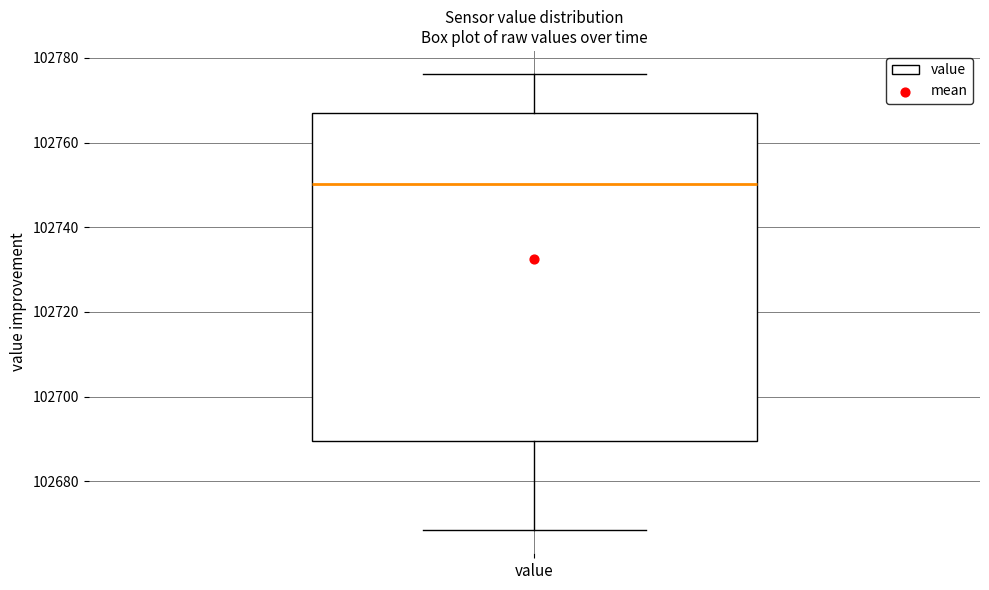

Read this box plot against the y-axis: the position of the median line, the range covered by the box, and the ends of both whiskers. The values are not printed on the chart, so give them approximately, as read against the axis.

median 102750, box 102690 to 102768, whiskers 102668 to 102776